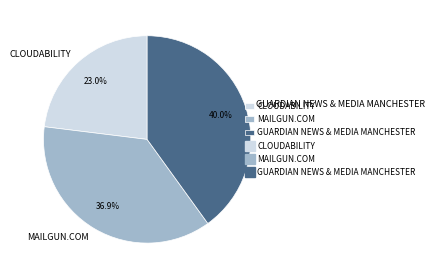

True or false: GUARDIAN NEWS & MEDIA MANCHESTER accounts for 49% of the total.

False